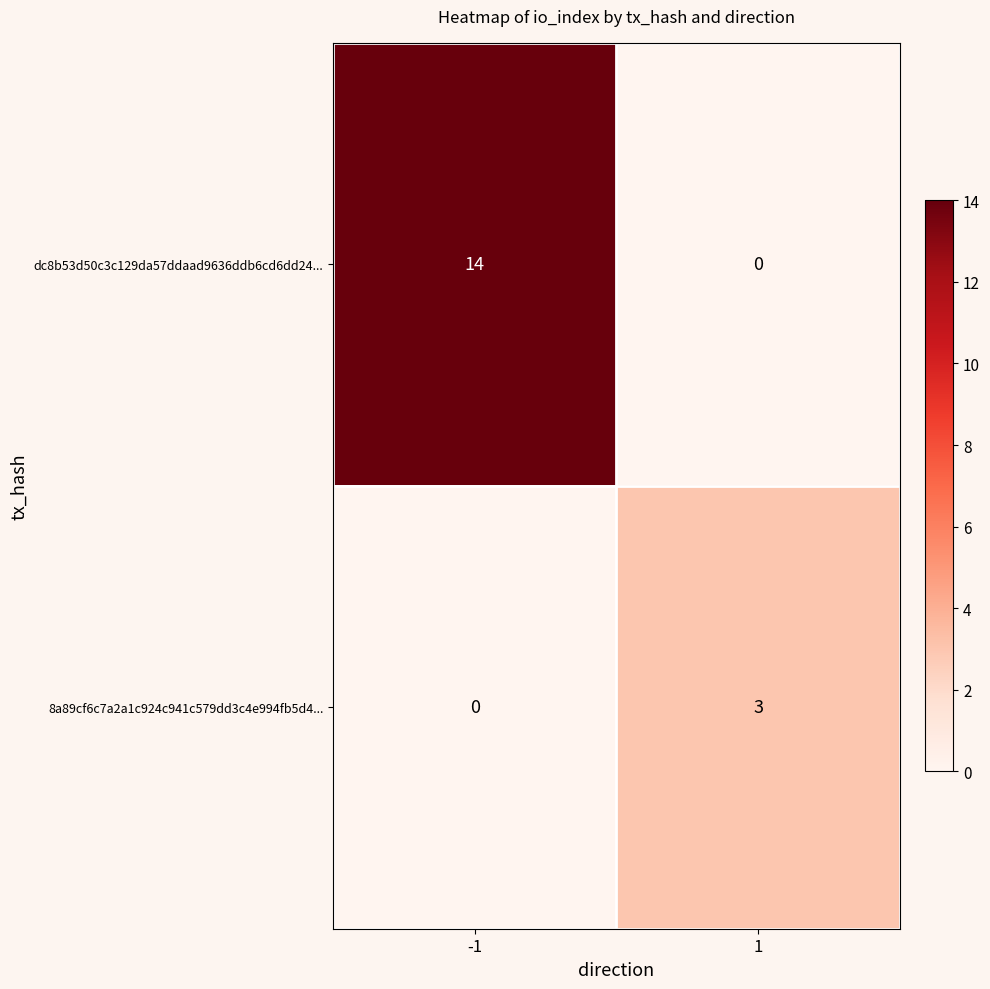

Between -1 and 1, which series saw the biggest shift?

dc8b53d50c3c129da57ddaad9636ddb6cd6dd24...